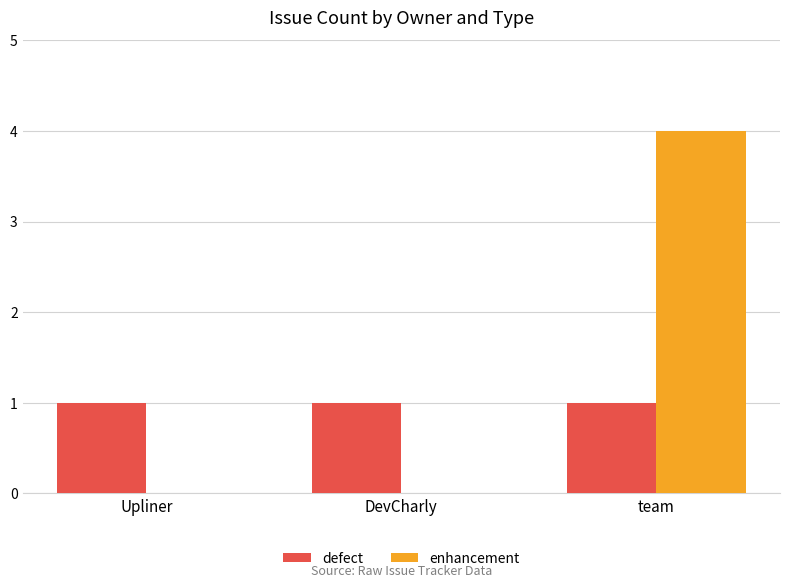

Are the bars horizontal?

No